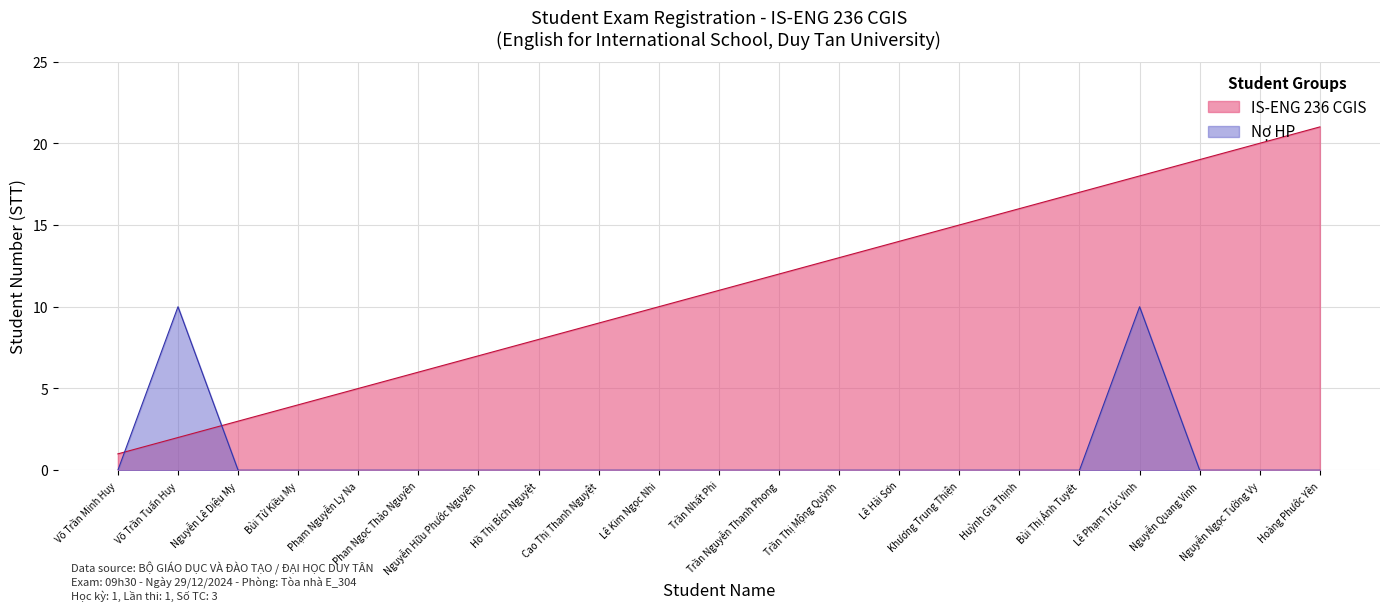

Between Nguyễn Hữu Phước Nguyên and Lê Hải Sơn, which series saw the biggest shift?

IS-ENG 236 CGIS